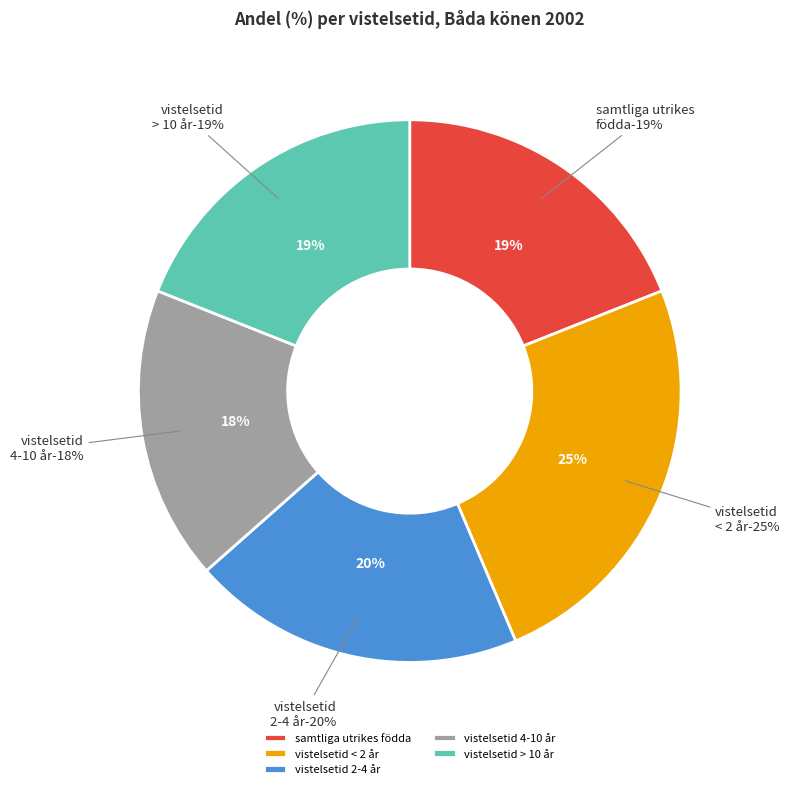

Count the number of slices in the pie.

5